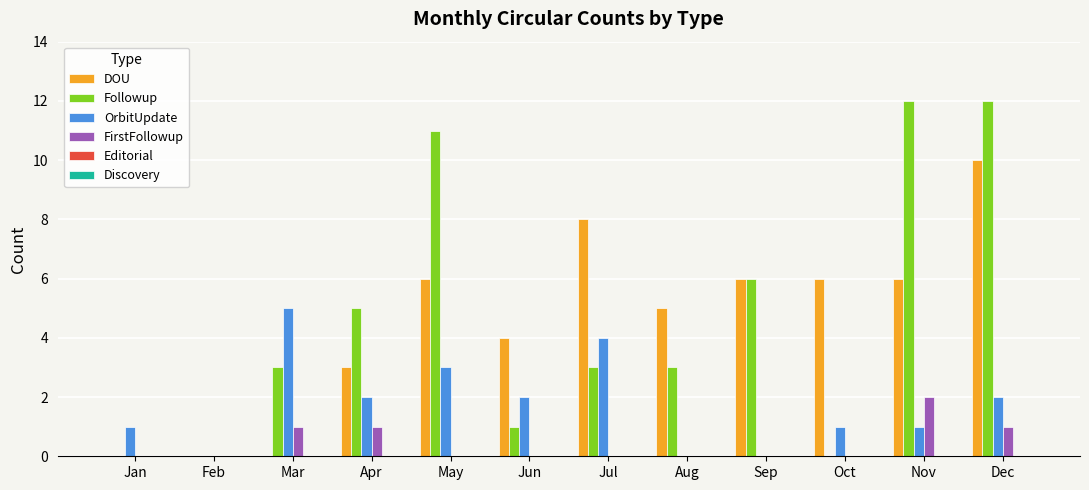

The FirstFollowup series shows 2 at Nov. True or false?

True